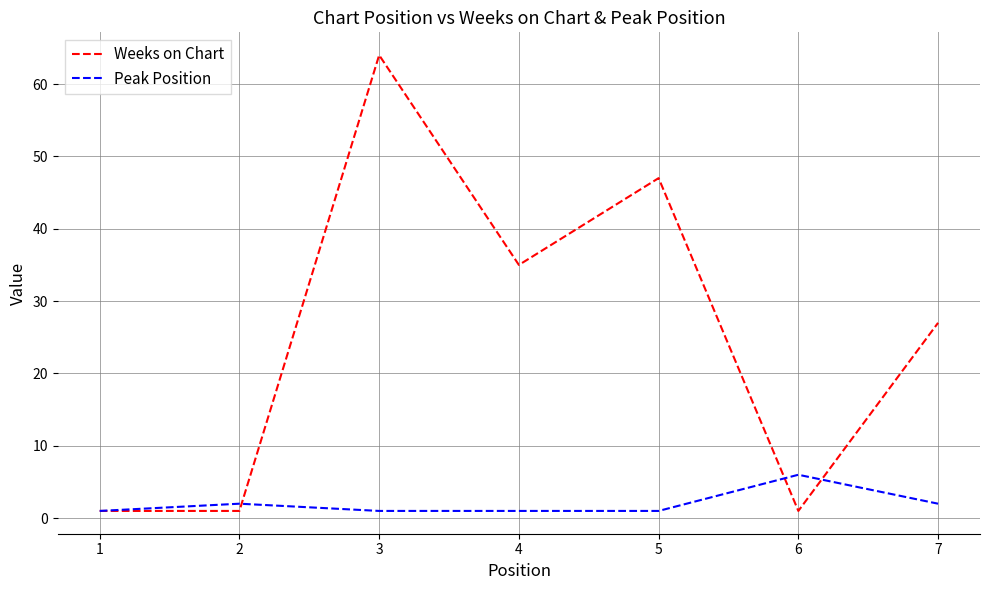

At which label does Weeks on Chart first exceed 27?

3